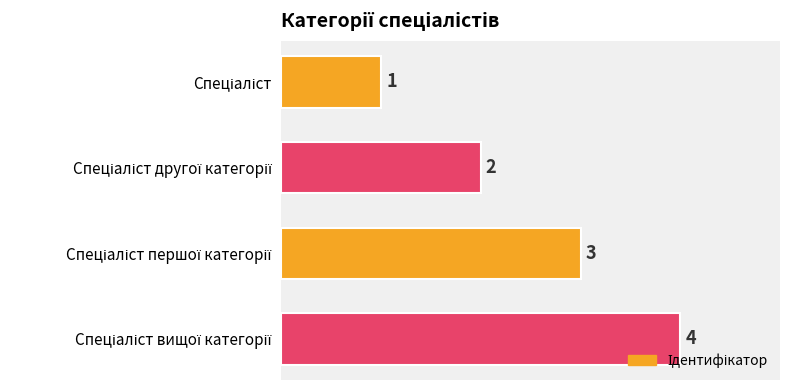

How many distinct data groups are displayed?

1